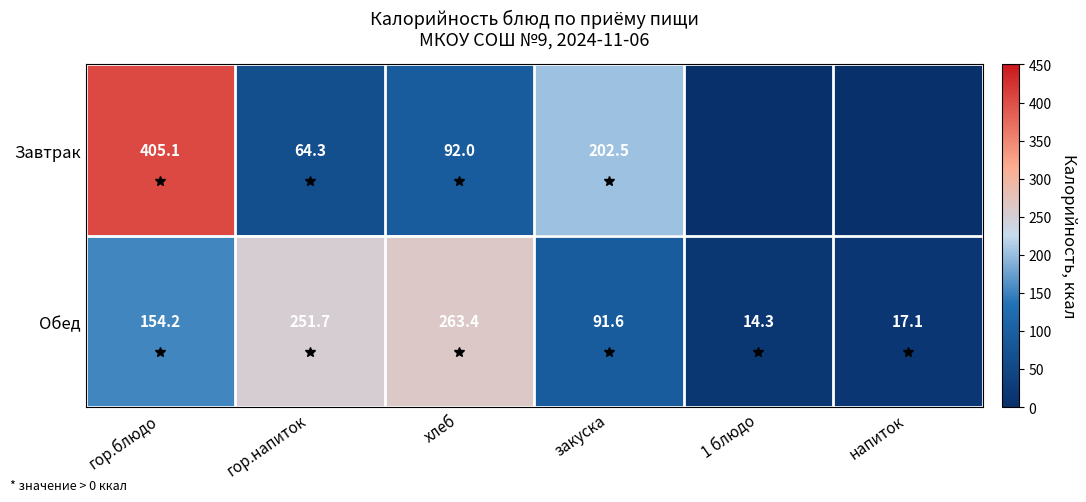

Count the number of categories in the chart.

6